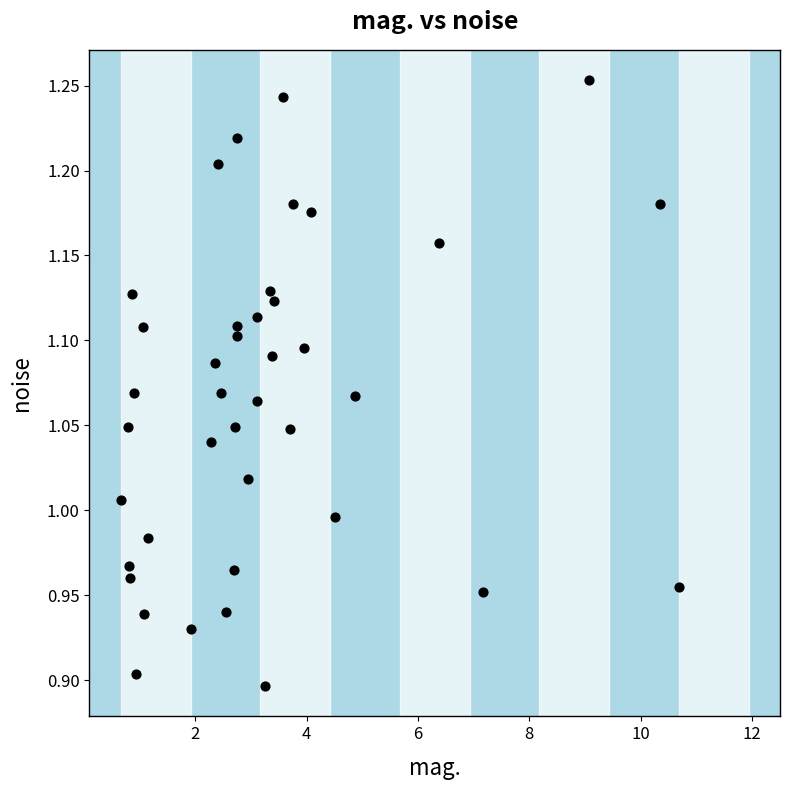

What is the range of X values (max minus min)?

10.0